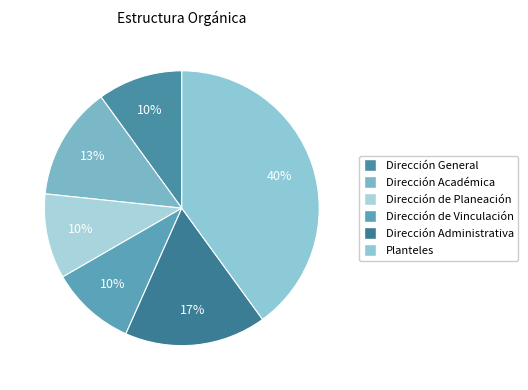

To the nearest percent, what is the average slice percentage?

17%